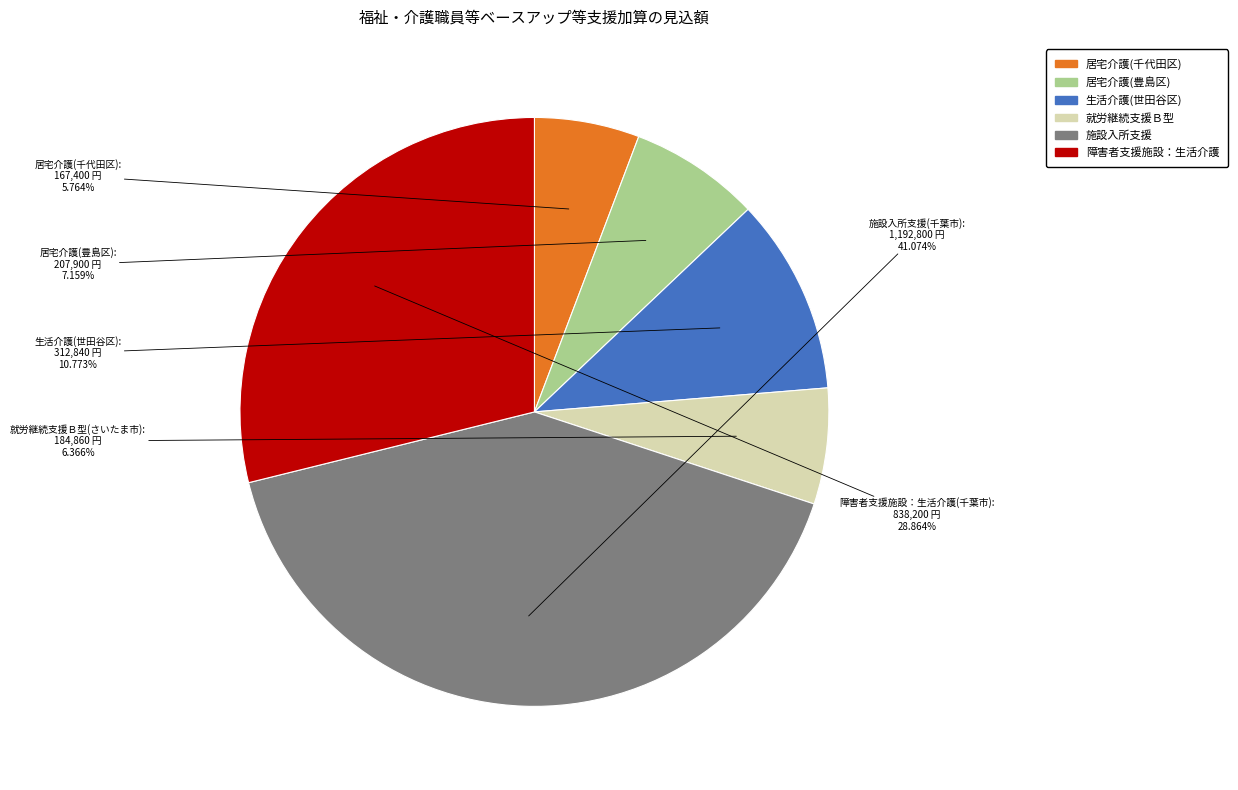

Approximately how many times larger is the value at 居宅介護(千代田区) compared to 居宅介護(豊島区)?

0.8